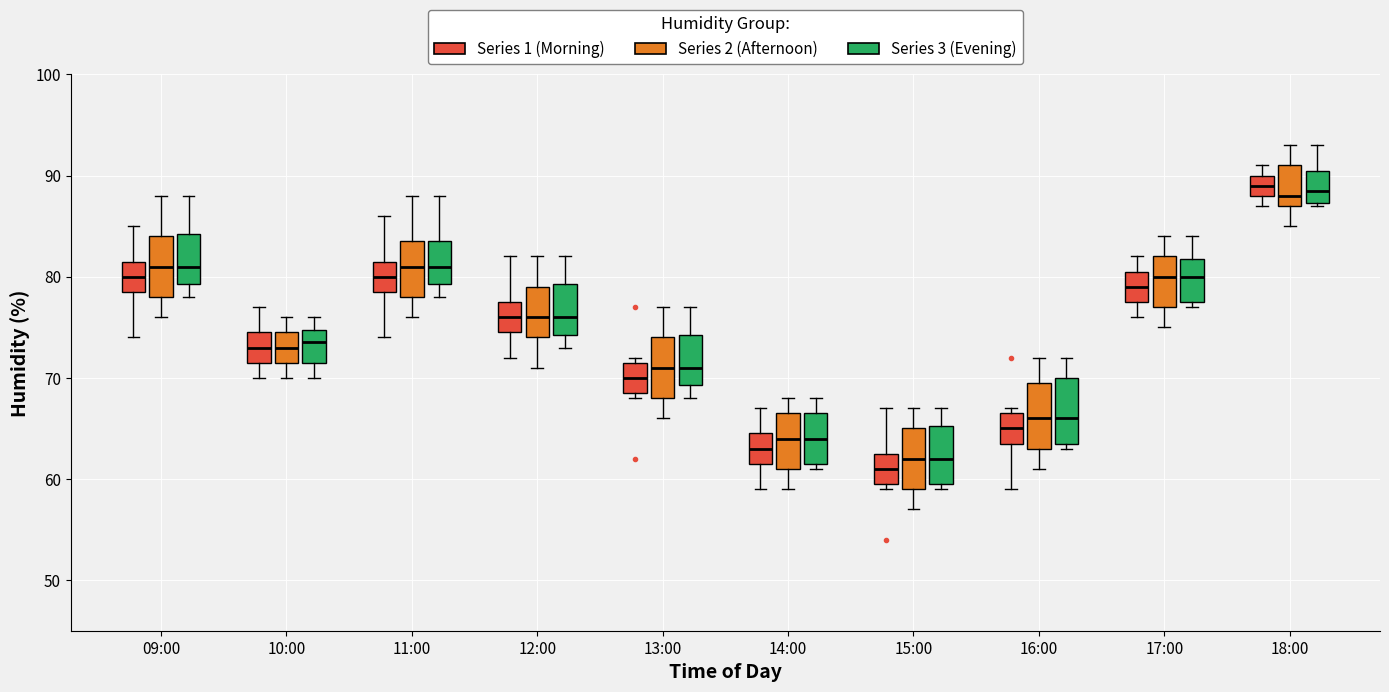

Reading left to right, transcribe this box plot: for each box, give where its median line is, the range the box spans, and where its two whiskers end, as read against the y-axis. The values are not printed on the chart, so give them approximately, as read against the axis.

09:00 (Series 1 (Morning)): median 80, box 79 to 82, whiskers 74 to 85
09:00 (Series 2 (Afternoon)): median 81, box 78 to 84, whiskers 76 to 88
09:00 (Series 3 (Evening)): median 81, box 79 to 84, whiskers 78 to 88
10:00 (Series 1 (Morning)): median 73, box 72 to 75, whiskers 70 to 77
10:00 (Series 2 (Afternoon)): median 73, box 72 to 75, whiskers 70 to 76
10:00 (Series 3 (Evening)): median 74, box 72 to 75, whiskers 70 to 76
11:00 (Series 1 (Morning)): median 80, box 79 to 82, whiskers 74 to 86
11:00 (Series 2 (Afternoon)): median 81, box 78 to 84, whiskers 76 to 88
11:00 (Series 3 (Evening)): median 81, box 79 to 84, whiskers 78 to 88
12:00 (Series 1 (Morning)): median 76, box 75 to 78, whiskers 72 to 82
12:00 (Series 2 (Afternoon)): median 76, box 74 to 79, whiskers 71 to 82
12:00 (Series 3 (Evening)): median 76, box 74 to 79, whiskers 73 to 82
13:00 (Series 1 (Morning)): median 70, box 69 to 72, whiskers 68 to 72 (just above the box's upper edge)
13:00 (Series 2 (Afternoon)): median 71, box 68 to 74, whiskers 66 to 77
13:00 (Series 3 (Evening)): median 71, box 69 to 74, whiskers 68 to 77
14:00 (Series 1 (Morning)): median 63, box 62 to 65, whiskers 59 to 67
14:00 (Series 2 (Afternoon)): median 64, box 61 to 67, whiskers 59 to 68
14:00 (Series 3 (Evening)): median 64, box 62 to 67, whiskers 61 to 68
15:00 (Series 1 (Morning)): median 61, box 60 to 63, whiskers 59 to 67
15:00 (Series 2 (Afternoon)): median 62, box 59 to 65, whiskers 57 to 67
15:00 (Series 3 (Evening)): median 62, box 60 to 65, whiskers 59 to 67
16:00 (Series 1 (Morning)): median 65, box 64 to 67, whiskers 59 to 67 (just above the box's upper edge)
16:00 (Series 2 (Afternoon)): median 66, box 63 to 70, whiskers 61 to 72
16:00 (Series 3 (Evening)): median 66, box 64 to 70, whiskers 63 to 72
17:00 (Series 1 (Morning)): median 79, box 78 to 81, whiskers 76 to 82
17:00 (Series 2 (Afternoon)): median 80, box 77 to 82, whiskers 75 to 84
17:00 (Series 3 (Evening)): median 80, box 78 to 82, whiskers 77 to 84
18:00 (Series 1 (Morning)): median 89, box 88 to 90, whiskers 87 to 91
18:00 (Series 2 (Afternoon)): median 88, box 87 to 91, whiskers 85 to 93
18:00 (Series 3 (Evening)): median 89, box 87 to 91, whiskers 87 to 93